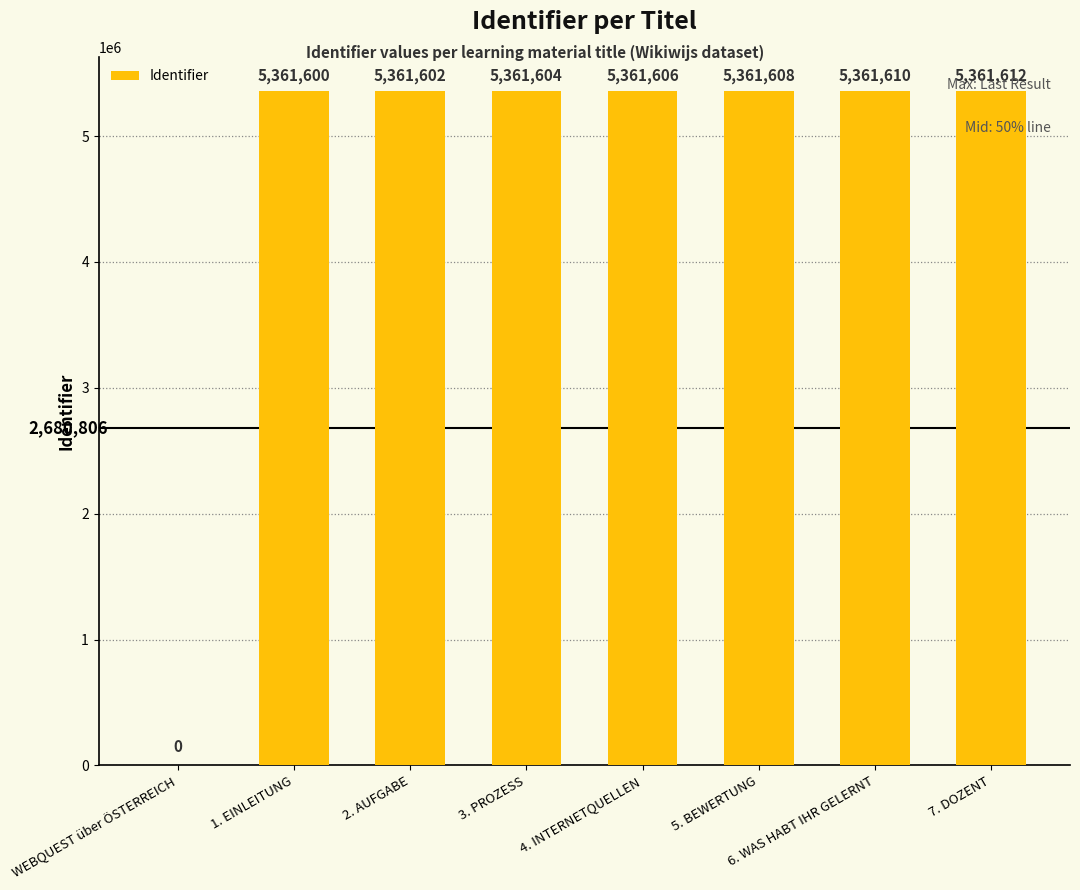

What is the approximate value at 5. BEWERTUNG?

5361608